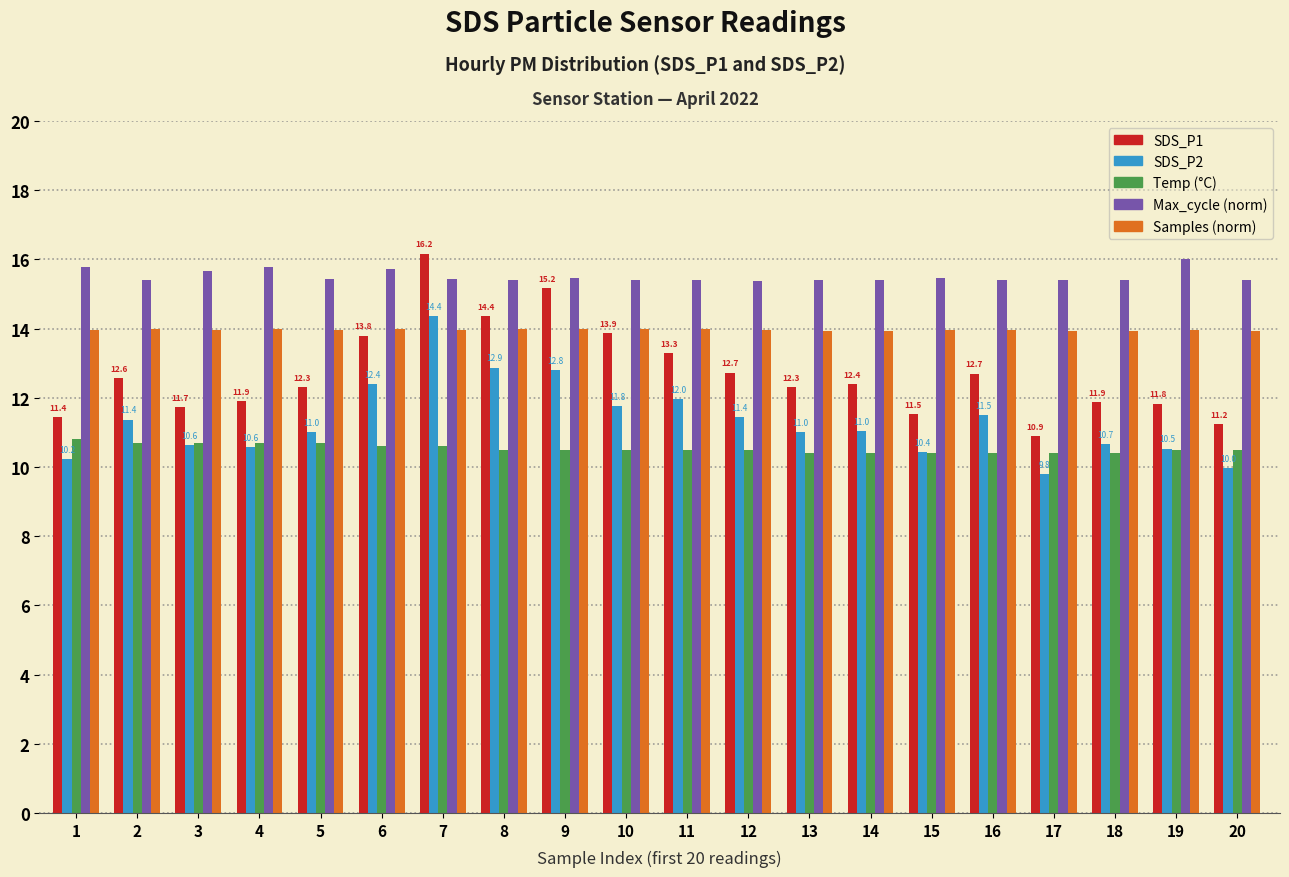

What is the maximum value shown in the chart?

16.2